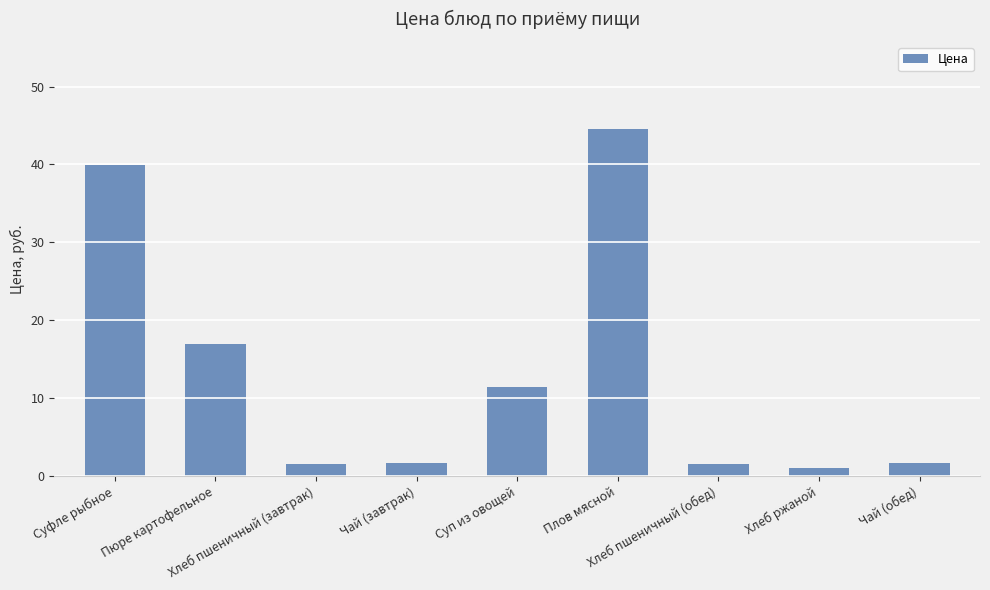

Count the number of data series in this chart.

1